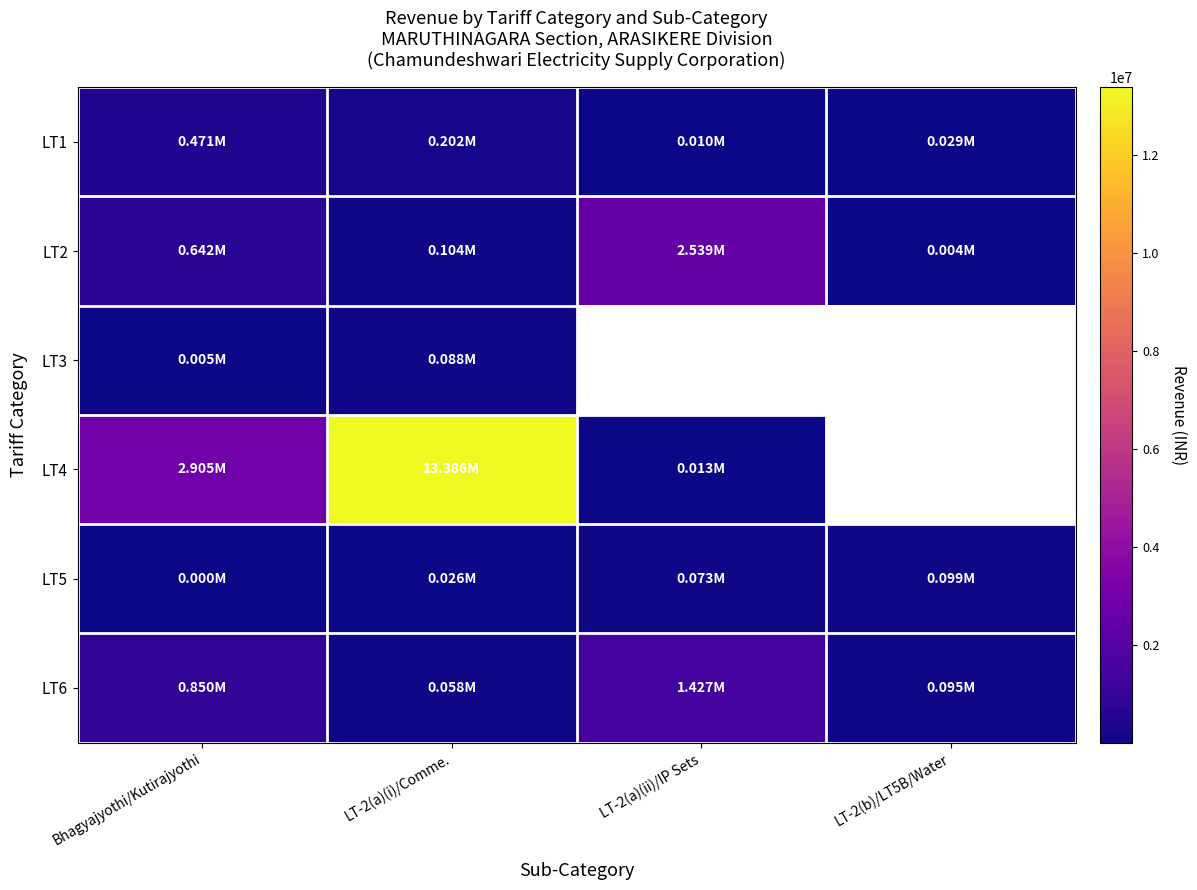

Which series changed the most between Bhagyajyothi/Kutirajyothi and LT-2(a)(ii)/IP Sets?

LT4